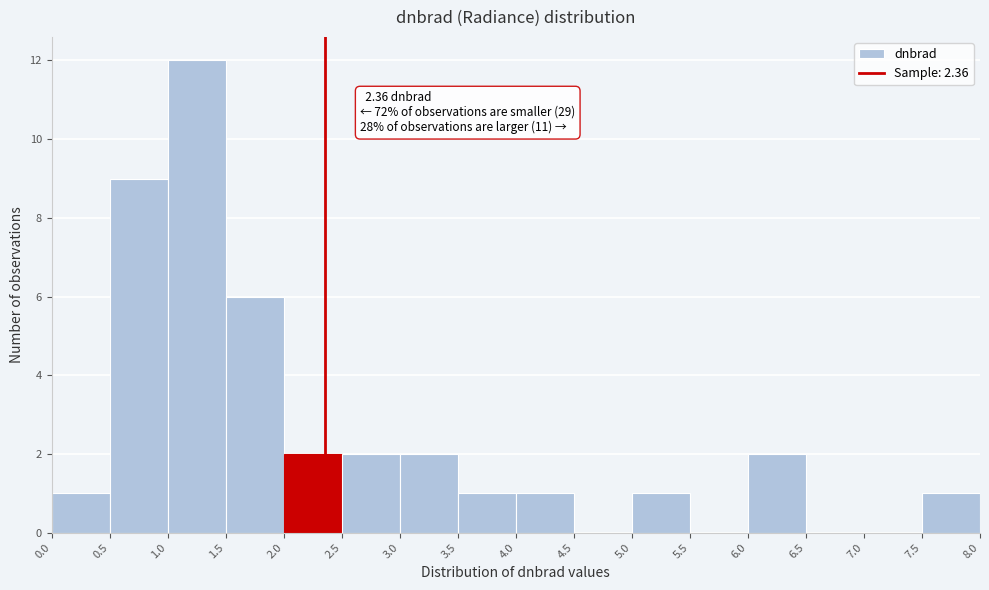

Which range on the x-axis has the tallest bar?

1.0 to 1.5